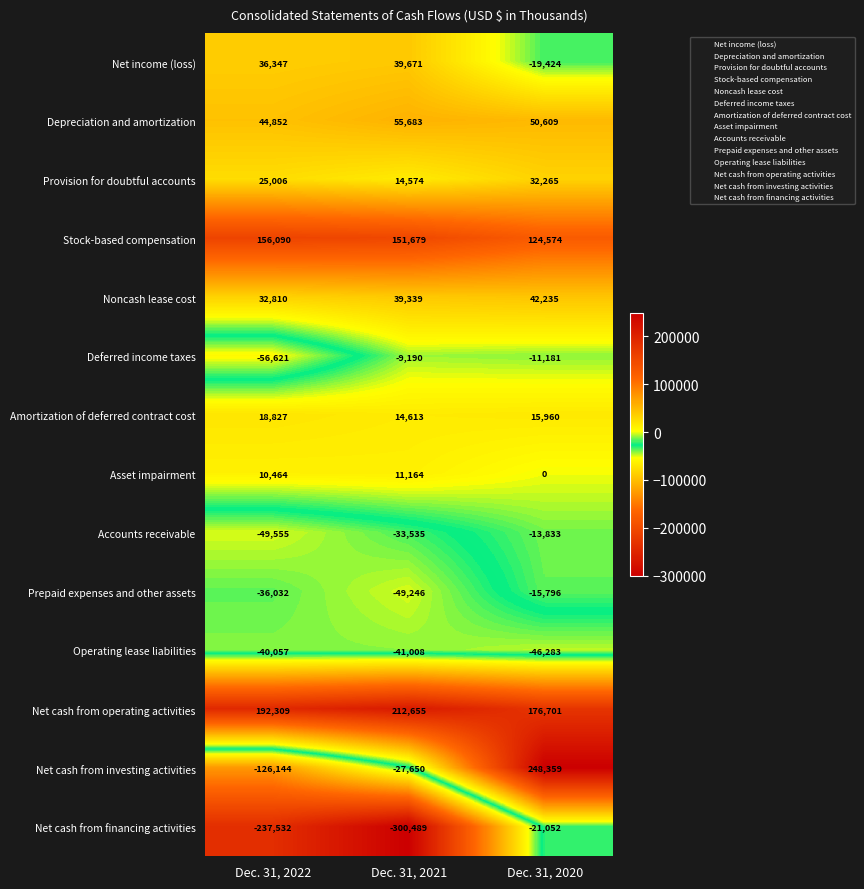

List the series in order of their peak value, lowest first.

Operating lease liabilities, Net cash from financing activities, Prepaid expenses and other assets, Accounts receivable, Deferred income taxes, Asset impairment, Amortization of deferred contract cost, Provision for doubtful accounts, Net income (loss), Noncash lease cost, Depreciation and amortization, Stock-based compensation, Net cash from operating activities, Net cash from investing activities